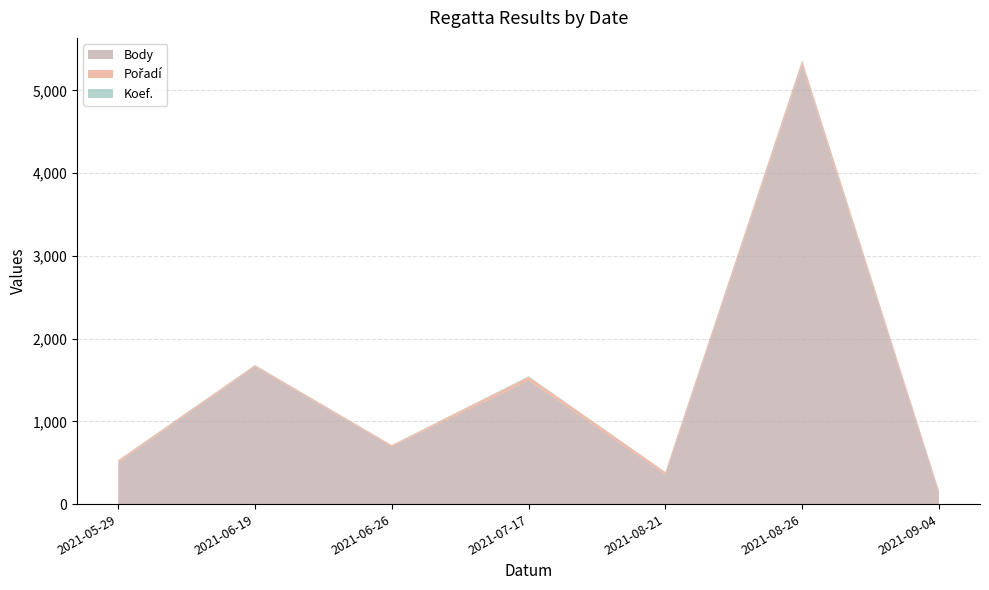

Reading left to right, list all the values displayed in this chart.

Body: 2021-09-04=137	2021-08-26=5303	2021-08-21=356	2021-07-17=1494	2021-06-26=695	2021-06-19=1662	2021-05-29=504
Pořadí: 2021-09-04=27	2021-08-26=52	2021-08-21=31	2021-07-17=44	2021-06-26=17	2021-06-19=16	2021-05-29=24
Koef.: 2021-09-04=1	2021-08-26=12	2021-08-21=2	2021-07-17=7	2021-06-26=2	2021-06-19=4	2021-05-29=3